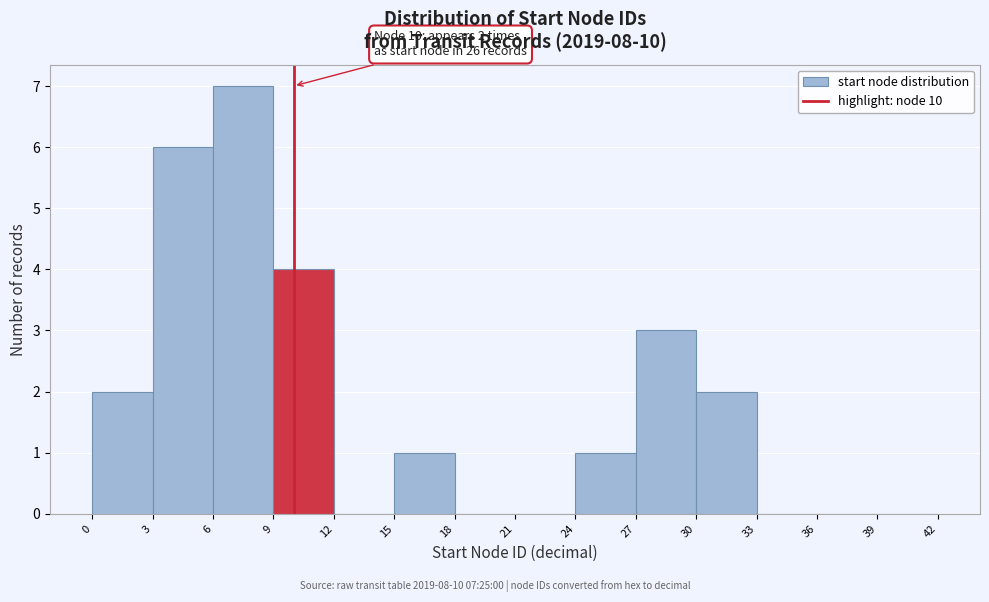

Which range on the x-axis has the tallest bar?

6 to 9